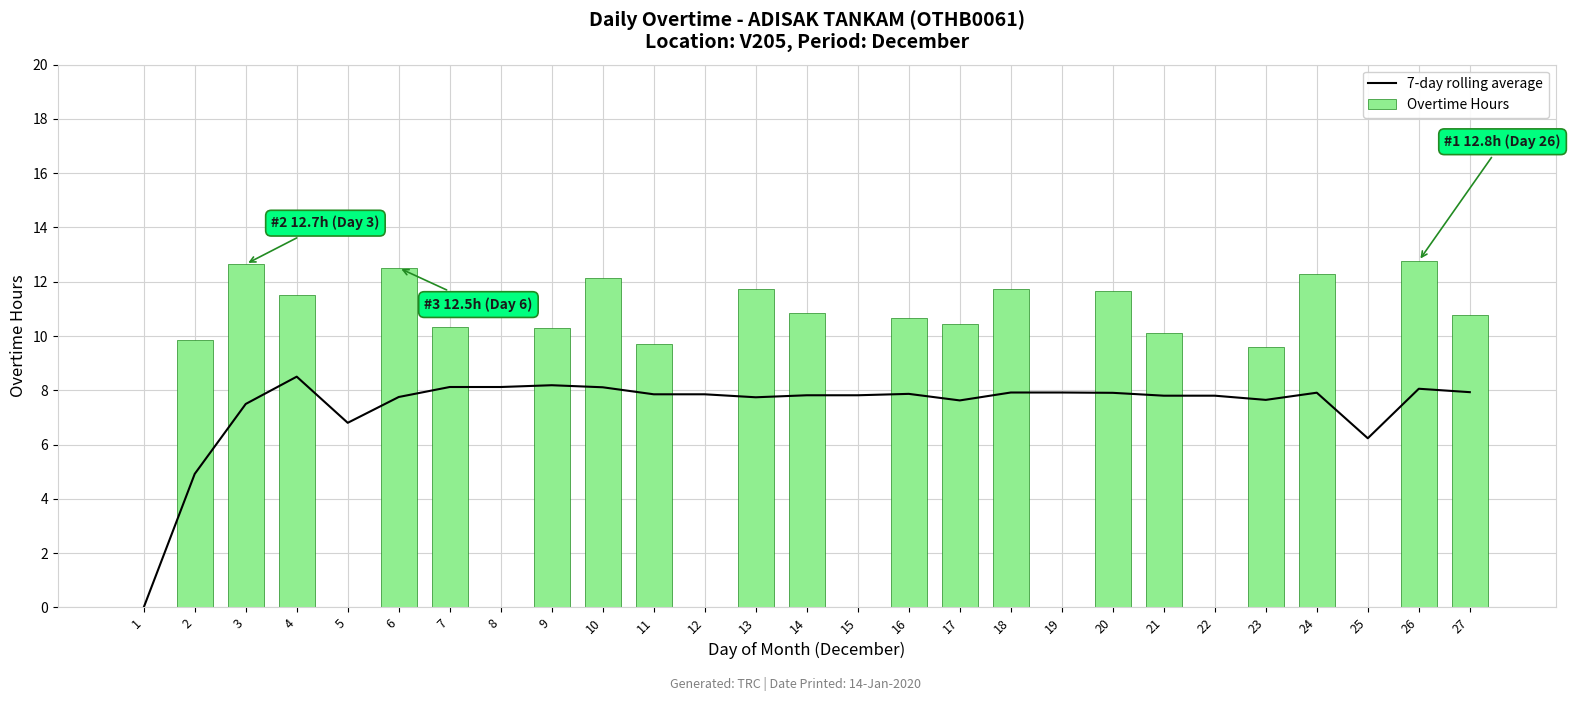

Where is 7-day rolling average nearest to the value 4?

2